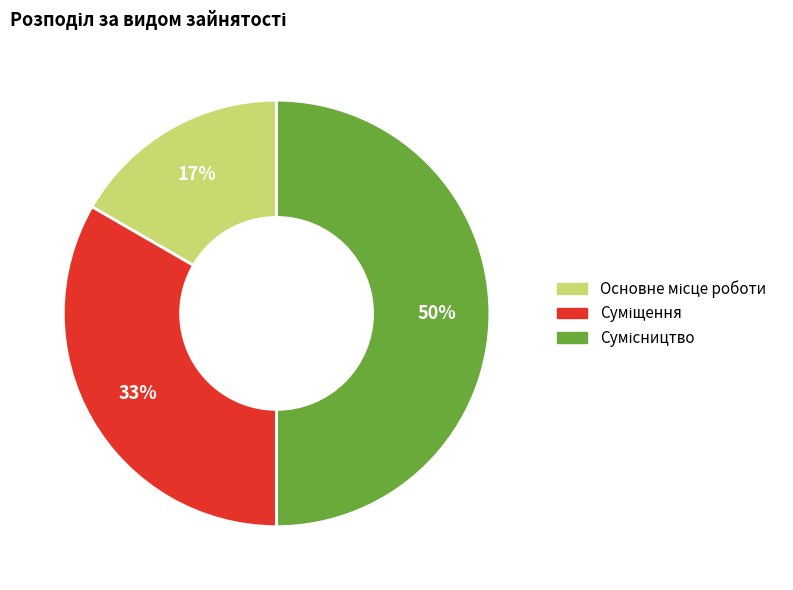

How many segments does this pie chart have?

3